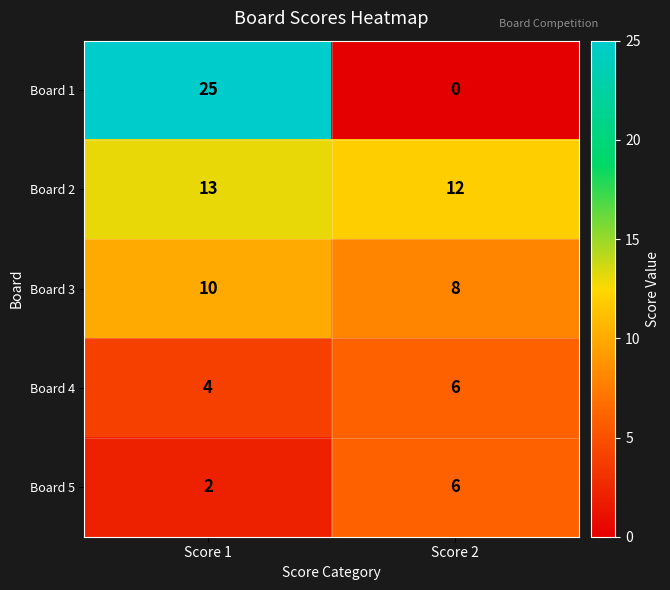

True or false: Board 2 has a value of 12 at Score 2.

True